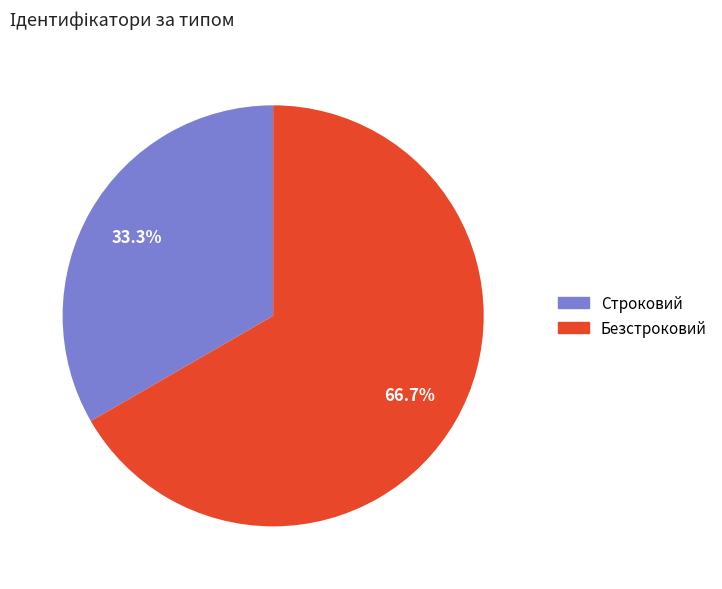

Does any single category account for the majority?

Yes